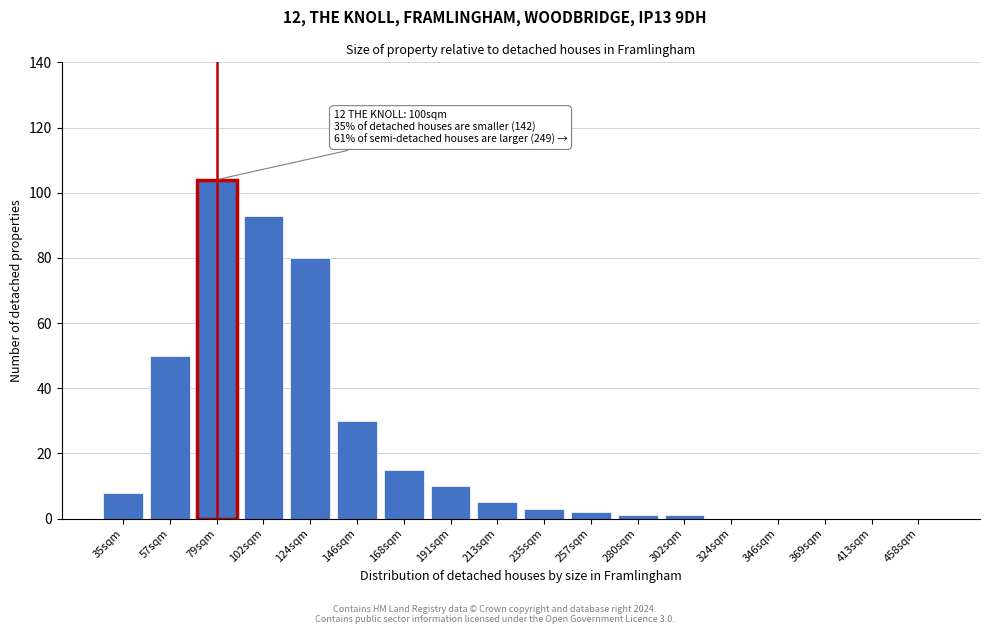

Reading left to right, what are all the values shown in this chart?

35sqm=8	57sqm=50	79sqm=104	102sqm=93	124sqm=80	146sqm=30	168sqm=15	191sqm=10	213sqm=5	235sqm=3	257sqm=2	280sqm=1	302sqm=1	324sqm=0	346sqm=0	369sqm=0	413sqm=0	458sqm=0